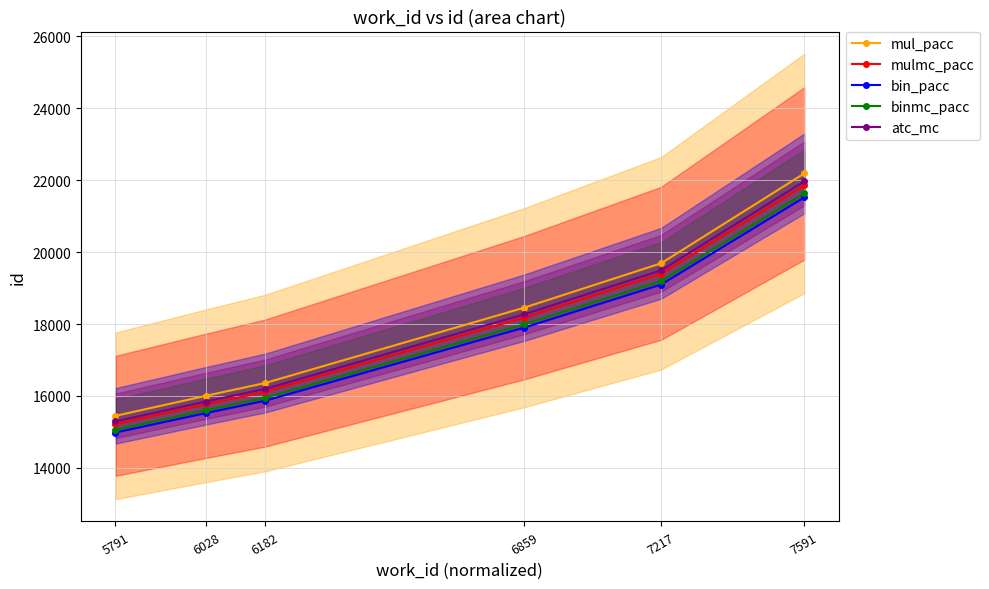

Is the value of mul_pacc at 6028 greater than the value of bin_pacc at 5791?

Yes